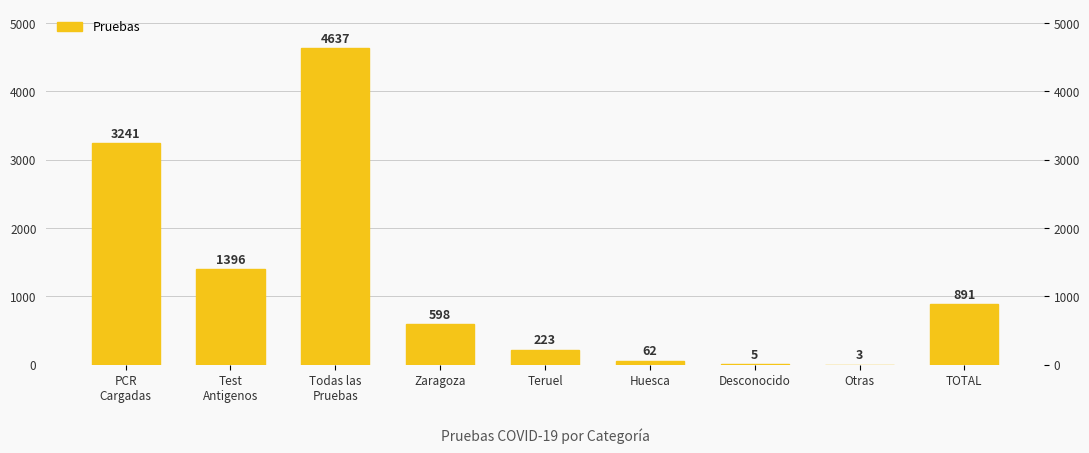

How many values are below 598?

4